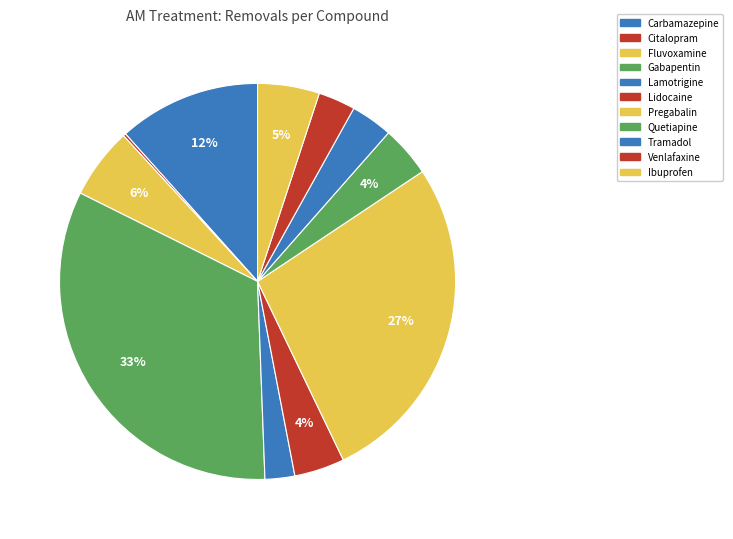

To the nearest percent, what is the difference between the Lidocaine and Carbamazepine slice percentages?

8%